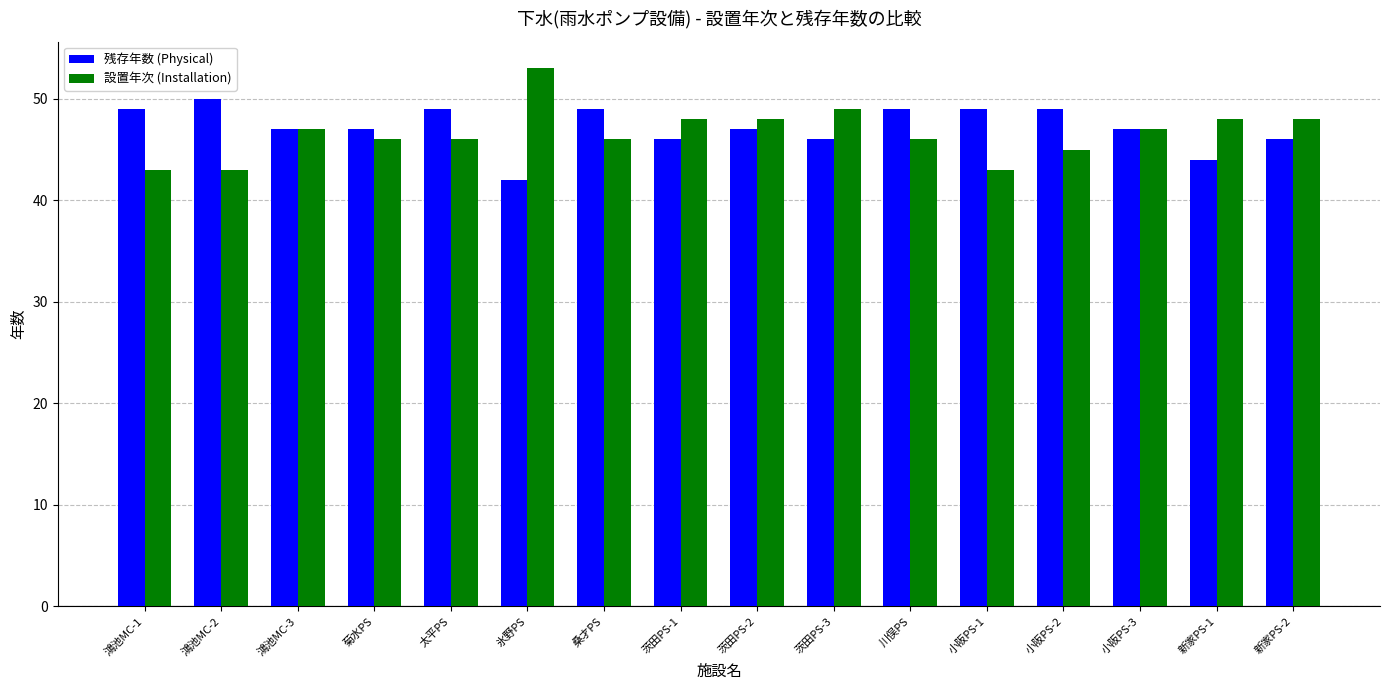

What is the difference between the maximum and minimum values in the 残存年数 (Physical) series?

8